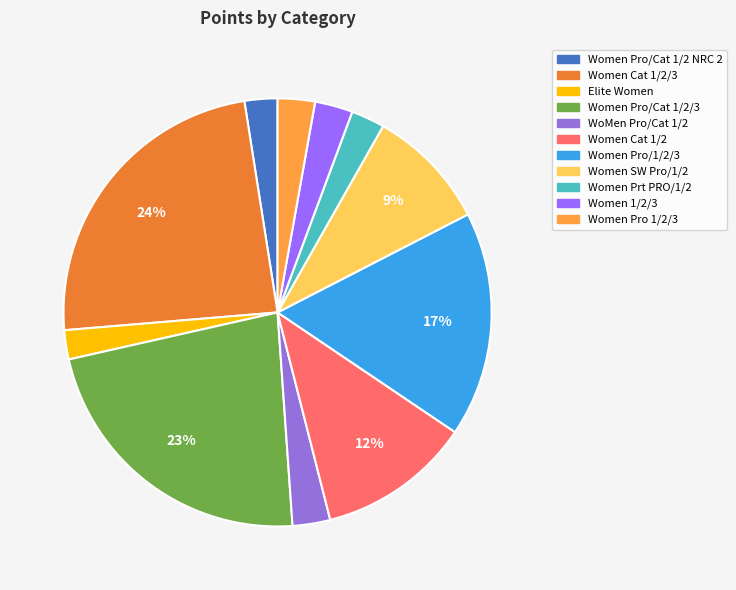

Which slice is the largest?

Women Cat 1/2/3